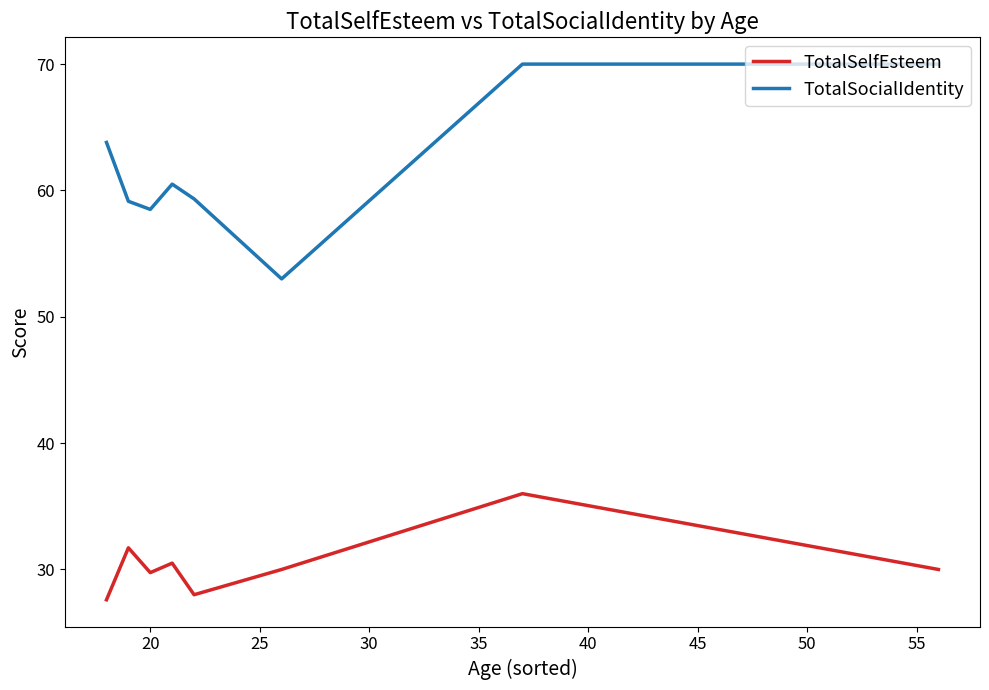

Reading left to right, transcribe all the data shown in this chart.

TotalSelfEsteem: 27.6	31.7	29.8	30.5	28.0	30.0	36.0	30.0
TotalSocialIdentity: 63.8	59.1	58.5	60.5	59.3	53.0	70.0	70.0